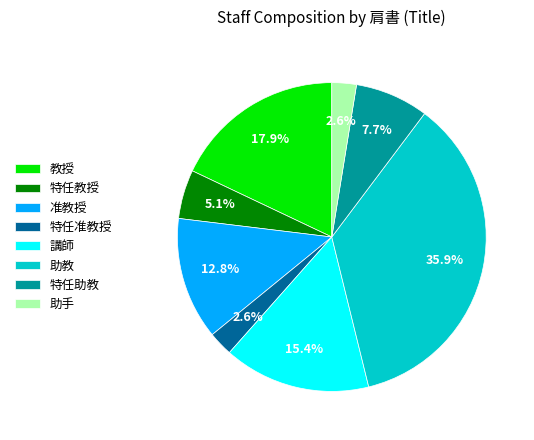

Which category has the biggest portion of the pie?

助教